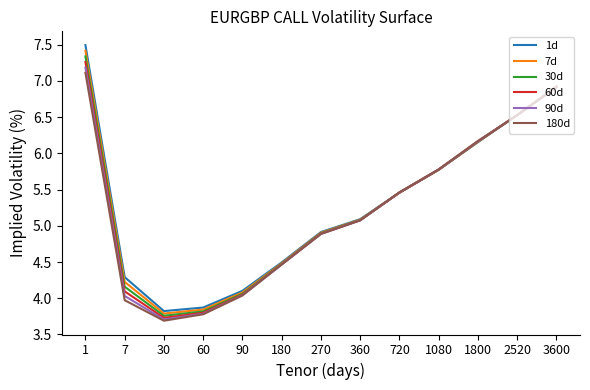

The value of 180d at 1 is 10.2. True or false?

False